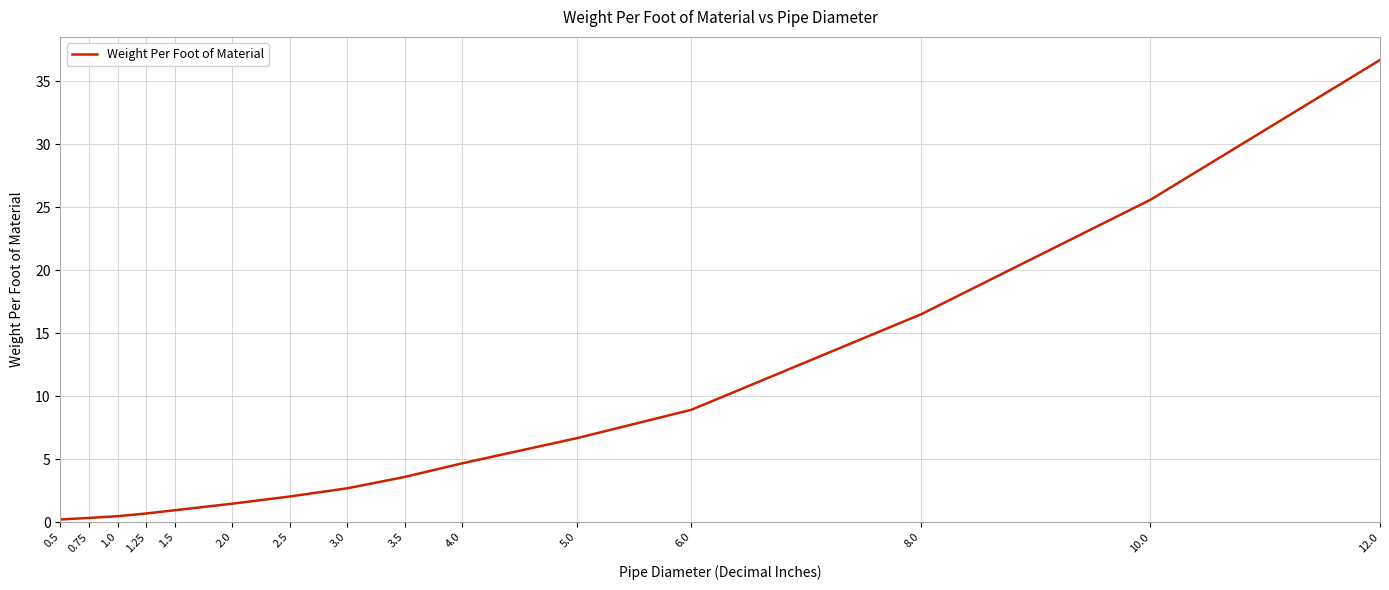

At which label is the value closest to 18?

8.0